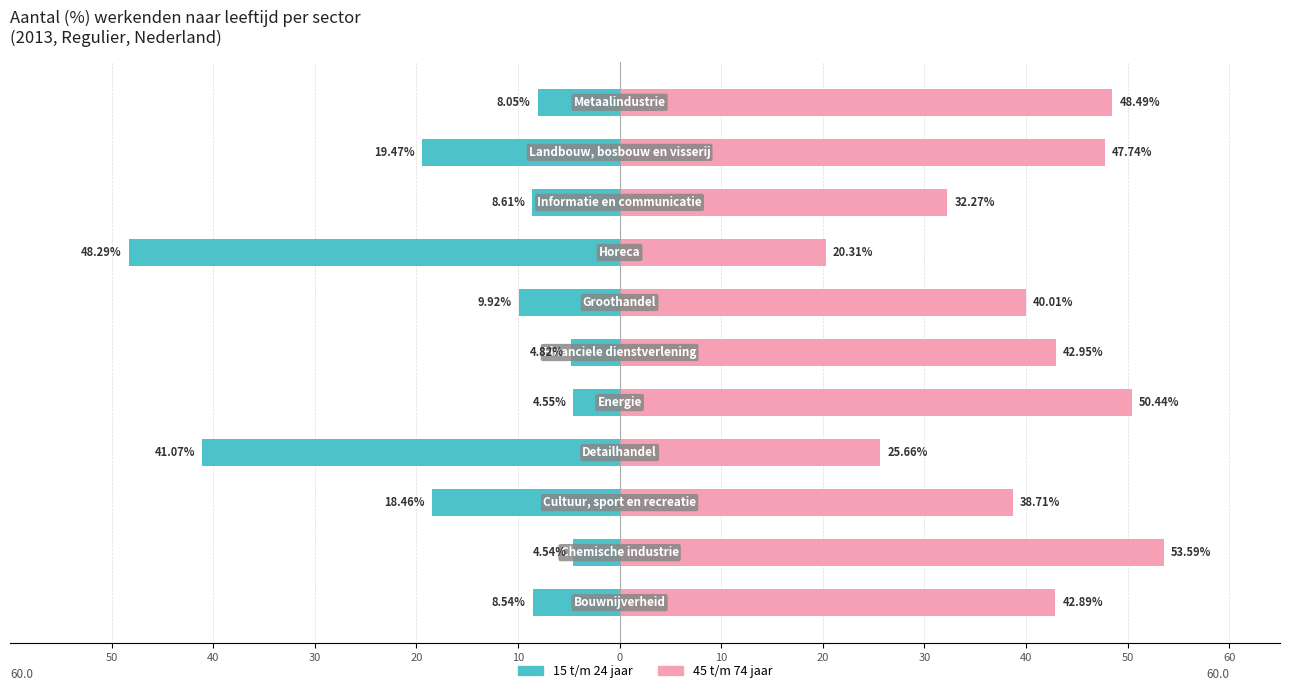

Rank the series at 10 from highest to lowest value.

45 t/m 74 jaar, 15 t/m 24 jaar